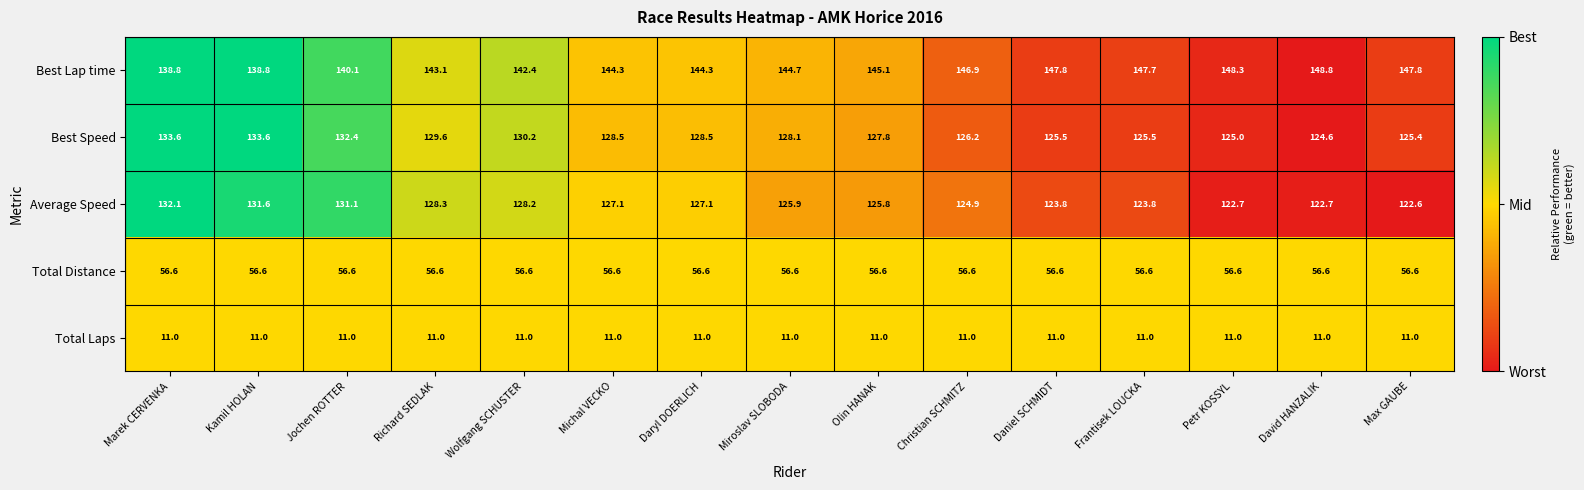

What is the total value across all series at Max GAUBE?

463.4